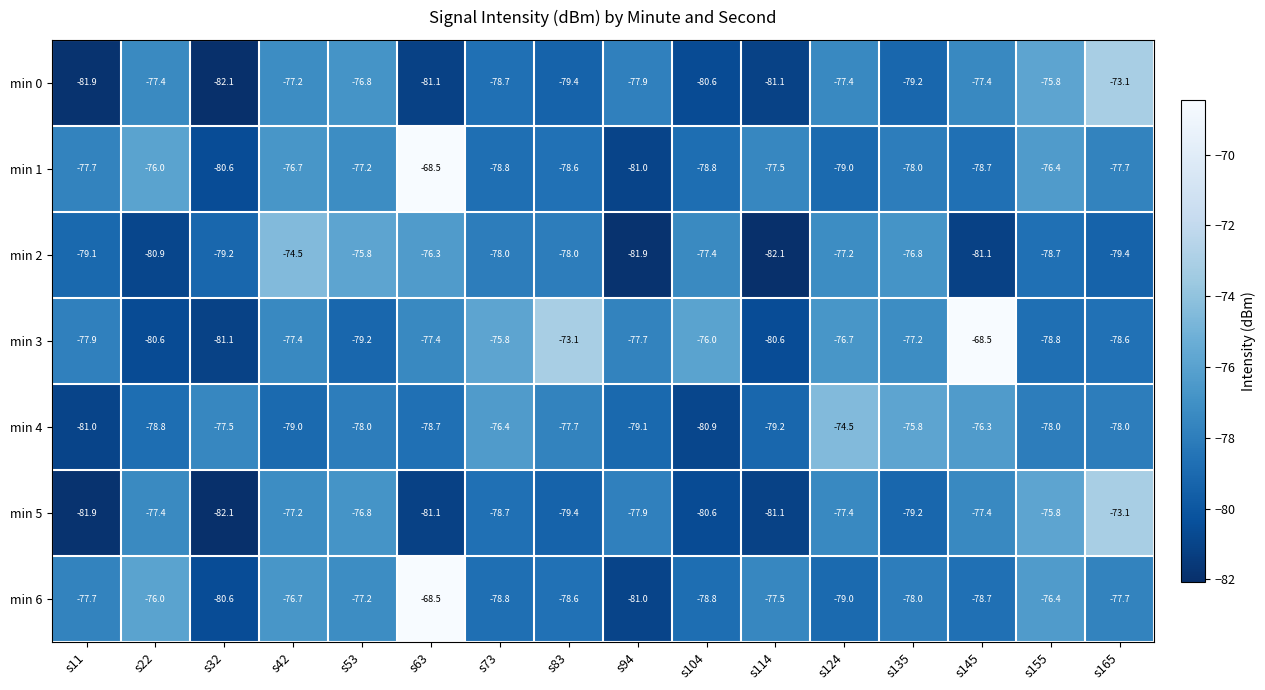

At which category is the sum across all series the highest?

s63